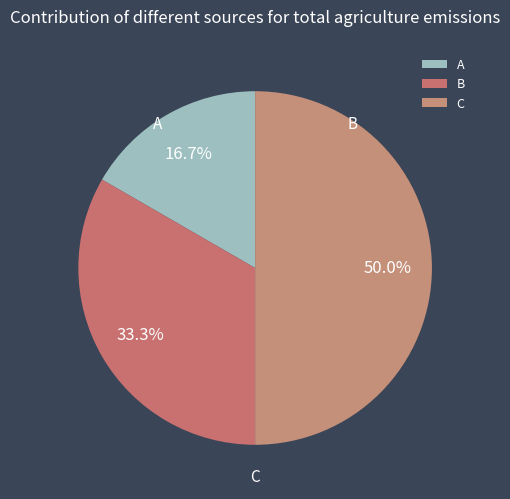

To the nearest percent, what percentage of the pie is C?

50%